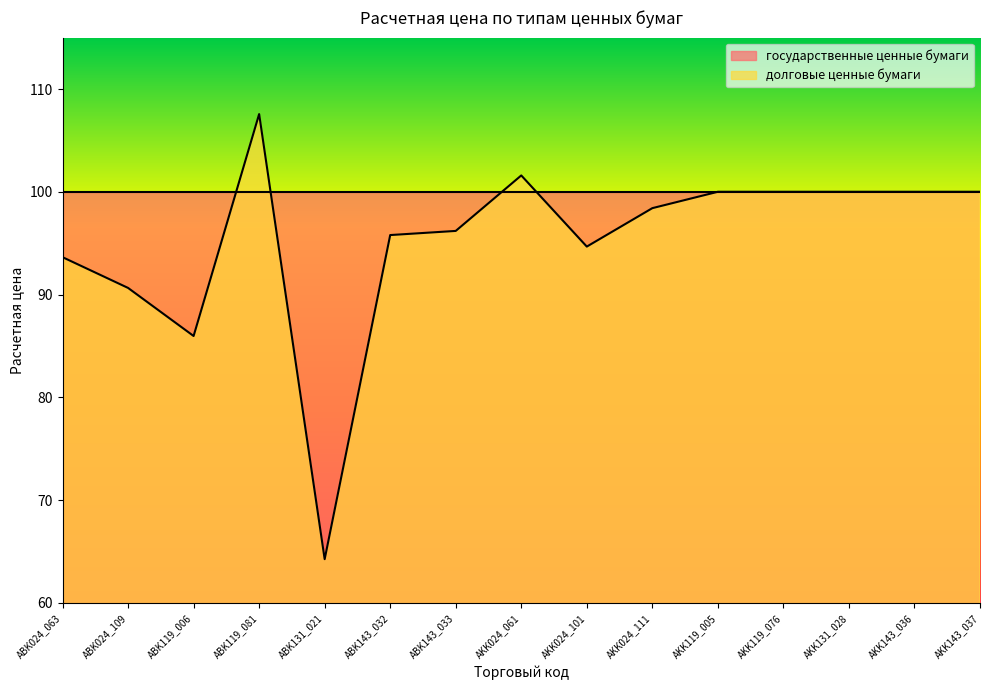

How many values exceed 98?

8